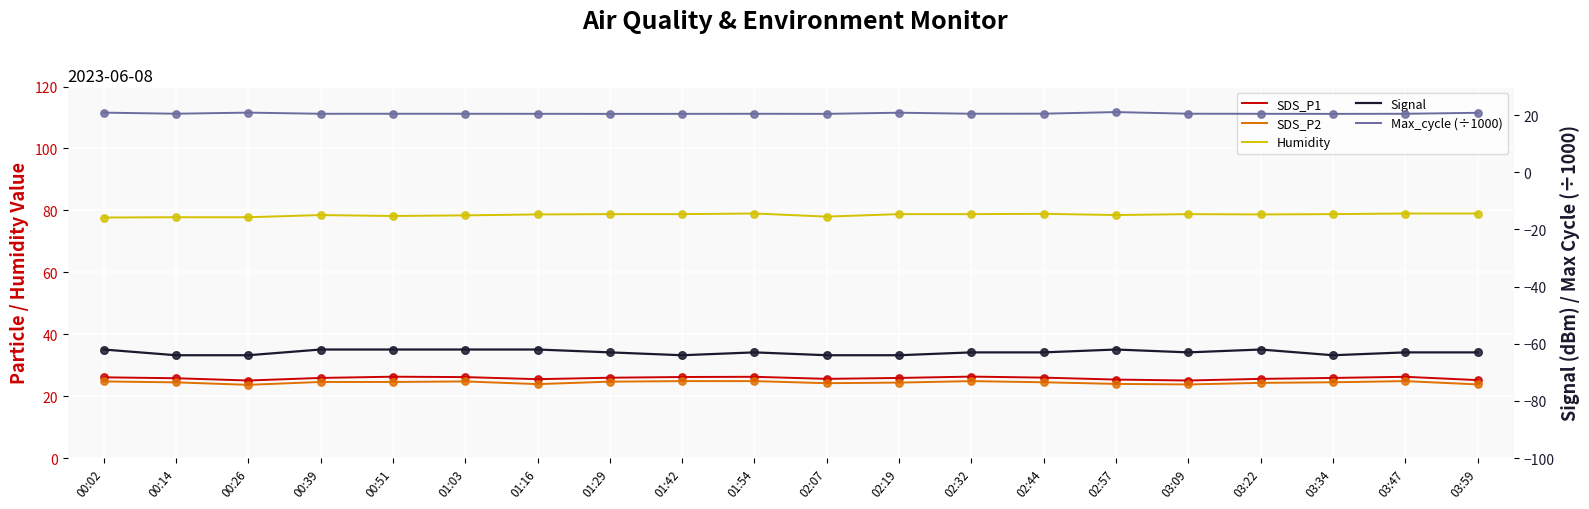

Which series has the widest spread of Y values?

Signal